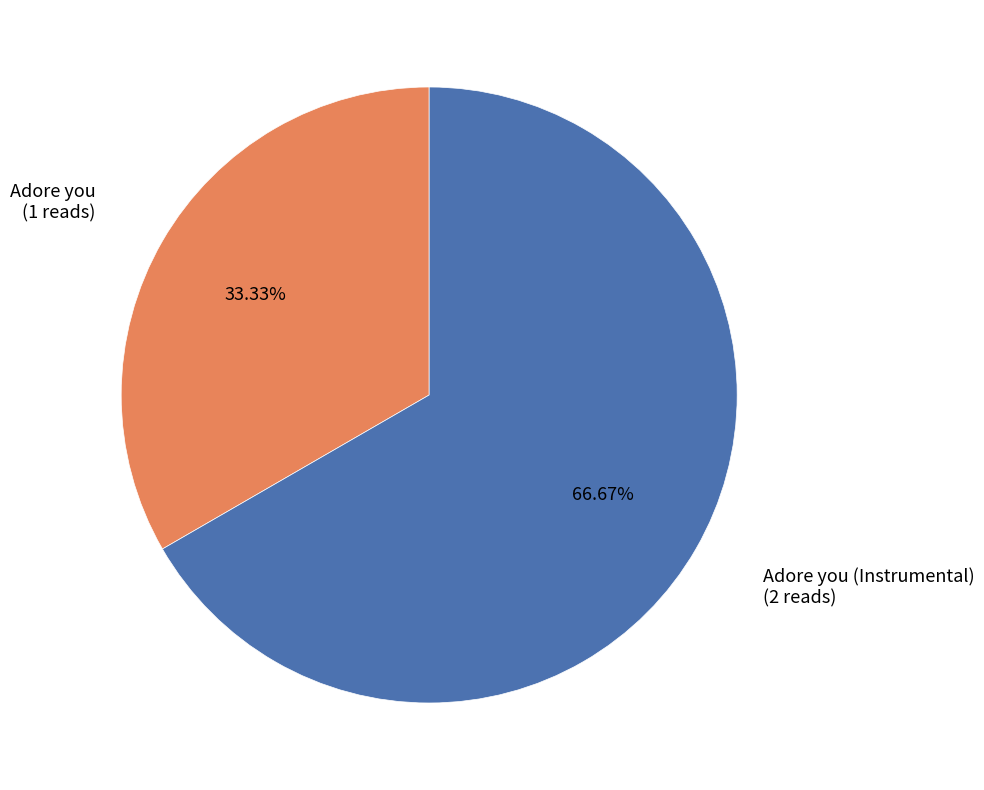

Rank the categories by value from highest to lowest.

Adore you (Instrumental), Adore you